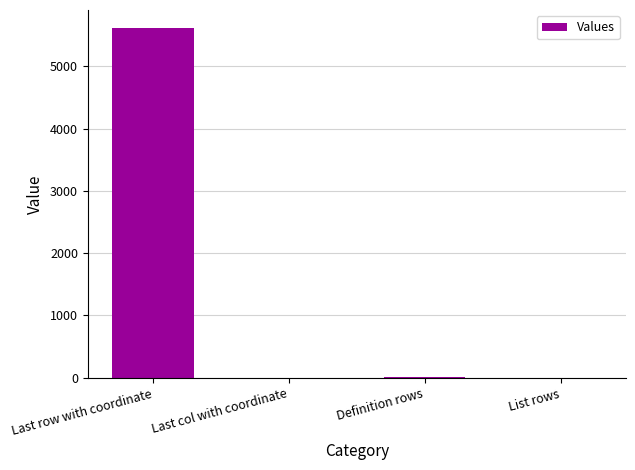

Which label corresponds to the largest value in the chart?

Last row with coordinate